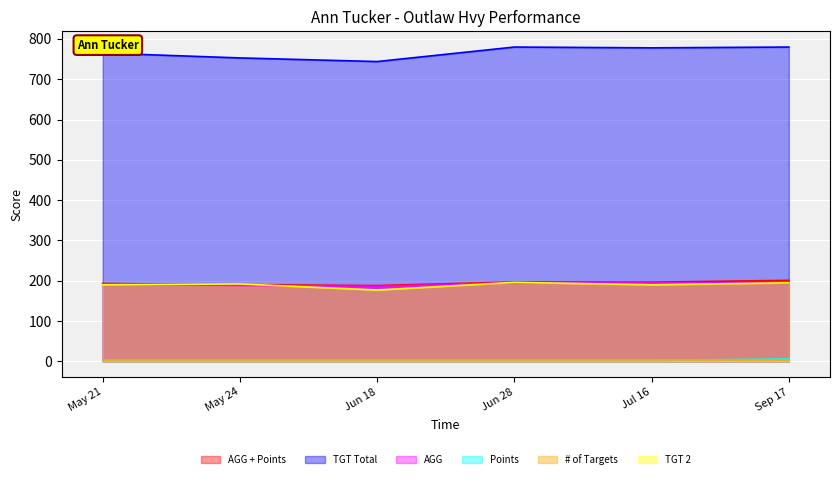

The value of TGT 2 at May 21 is 190.0. True or false?

True